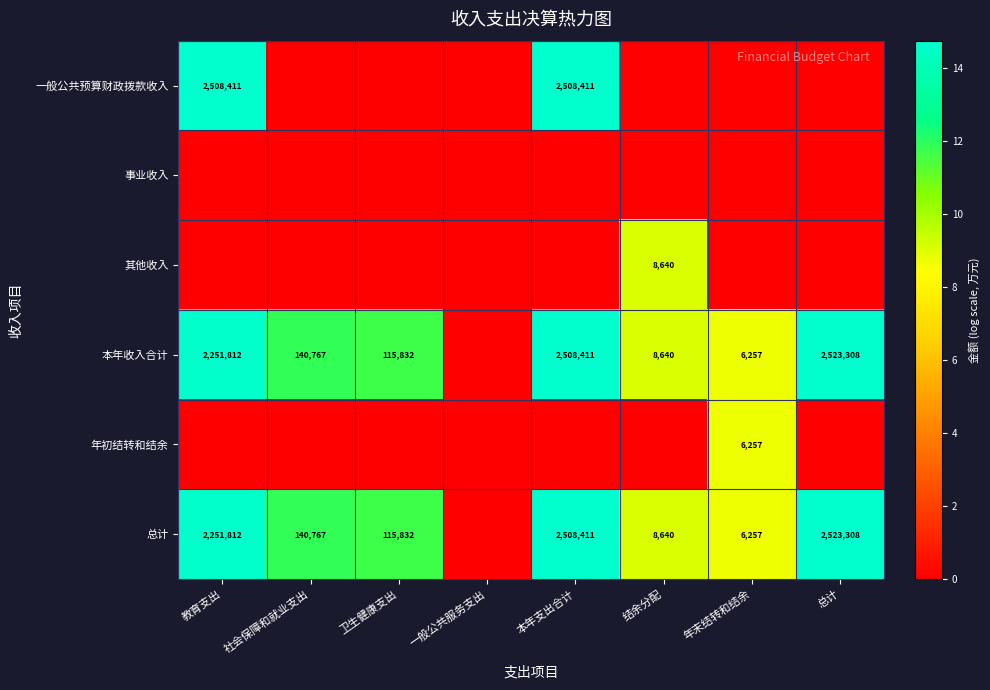

Is it true that 总计 equals 3499 at 结余分配?

False